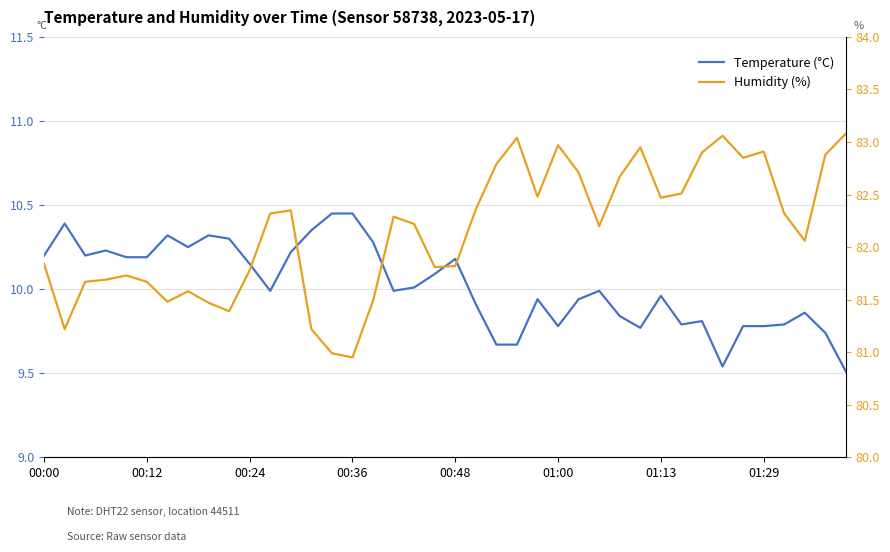

Reading left to right, what are all the values shown in this chart?

Temperature (°C): 10.2	10.4	10.2	10.2	10.2	10.2	10.3	10.2	10.3	10.3	10.2	10.0	10.2	10.3	10.4	10.4	10.3	10.0	10.0	10.1	10.2	9.9	9.7	9.7	9.9	9.8	9.9	10.0	9.8	9.8	10.0	9.8	9.8	9.5	9.8	9.8	9.8	9.9	9.7	9.5
Humidity (%): 81.8	81.2	81.7	81.7	81.7	81.7	81.5	81.6	81.5	81.4	81.8	82.3	82.3	81.2	81.0	81.0	81.5	82.3	82.2	81.8	81.8	82.4	82.8	83.0	82.5	83.0	82.7	82.2	82.7	83.0	82.5	82.5	82.9	83.1	82.8	82.9	82.3	82.1	82.9	83.1